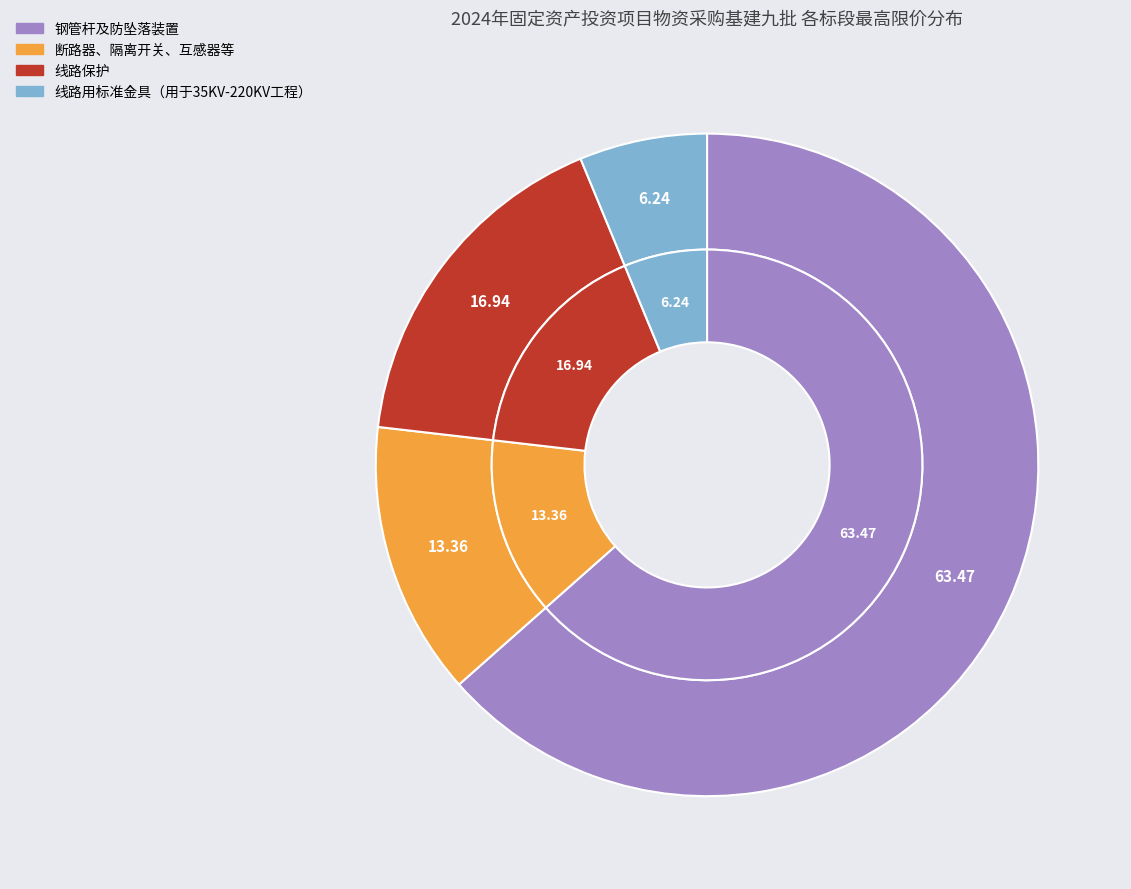

True or false: 钢管杆及防坠落装置 accounts for 50% of the total.

False